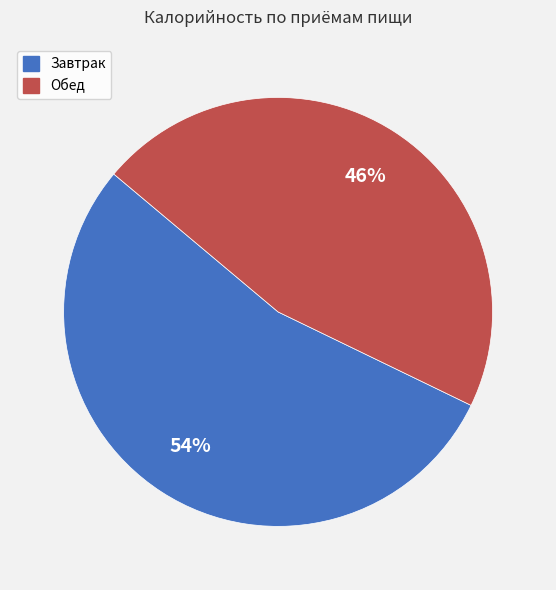

How many segments does this pie chart have?

2